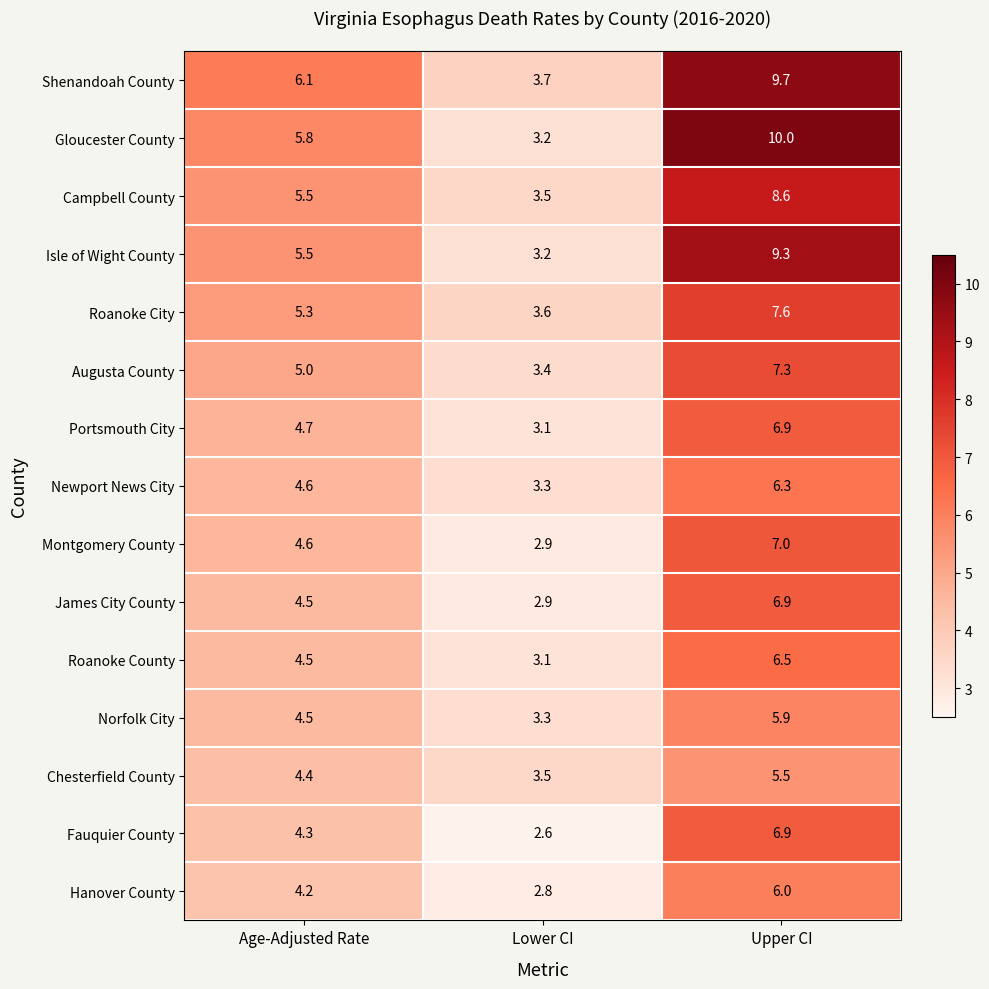

Which series changed the most between Lower CI and Upper CI?

Gloucester County